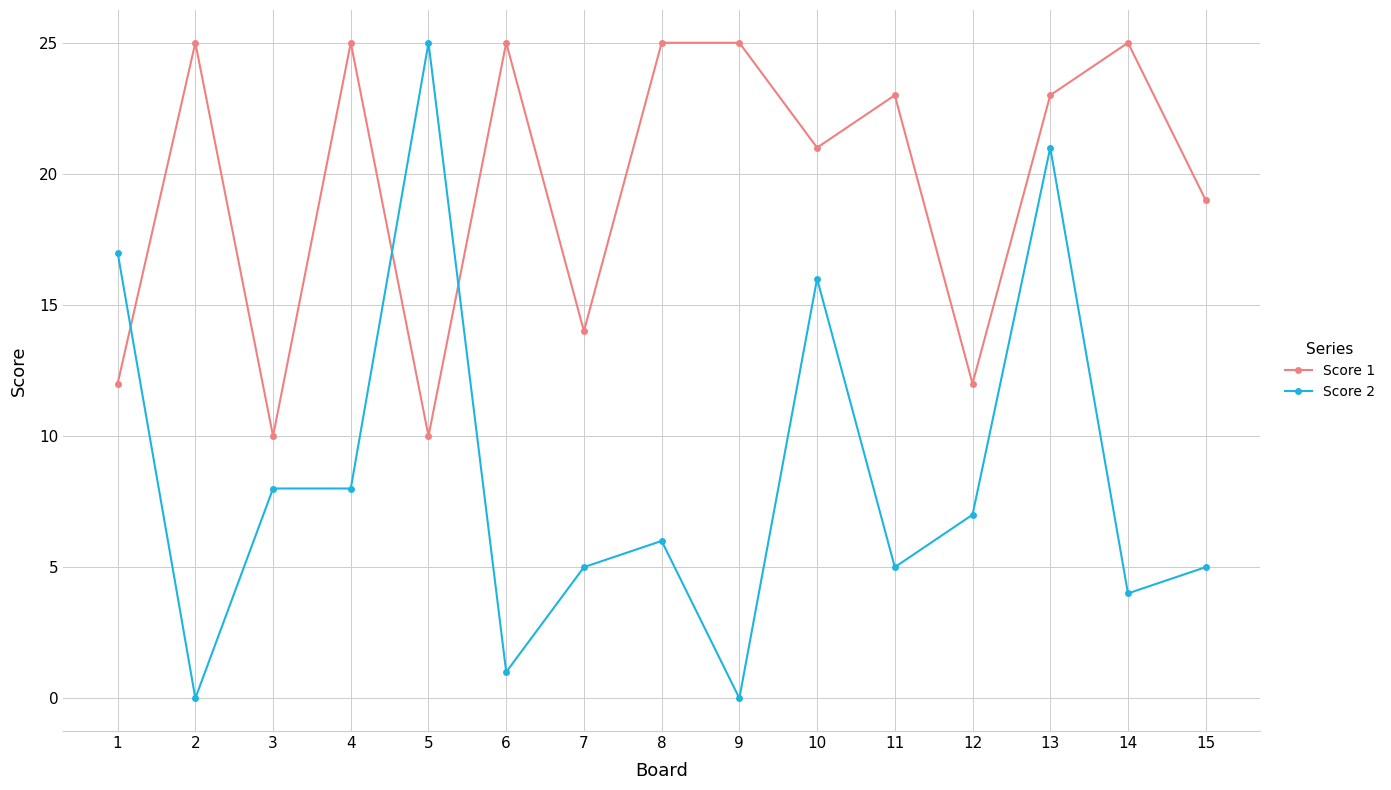

Which series has the largest total across all categories?

Score 1